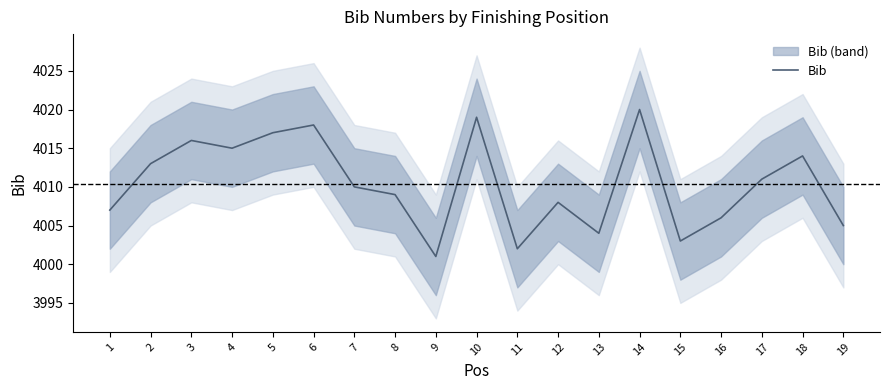

What is the average value?

4010